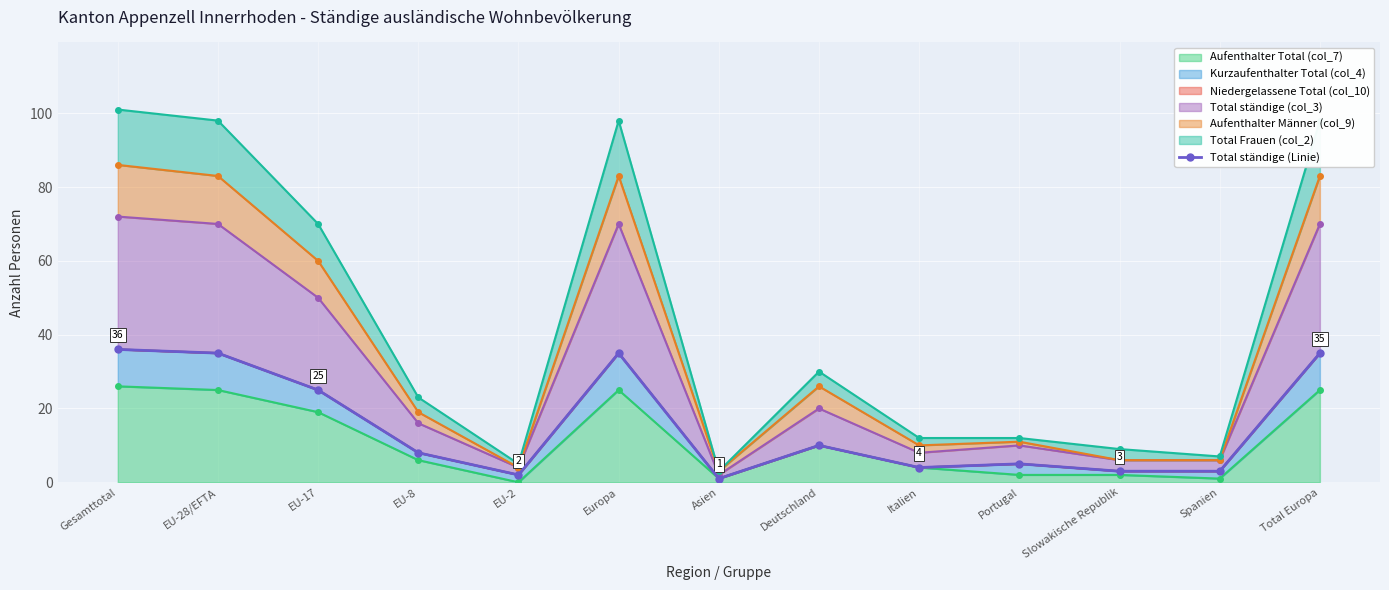

Reading right to left, list all the values displayed in this chart.

Total Europa=35	Spanien=3	Slowakische Republik=3	Portugal=5	Italien=4	Deutschland=10	Asien=1	Europa=35	EU-2=2	EU-8=8	EU-17=25	EU-28/EFTA=35	Gesamttotal=36